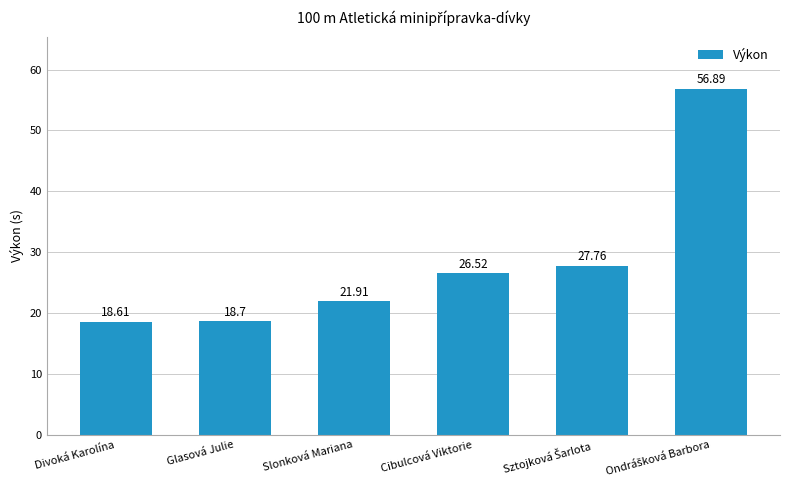

What is the average value?

28.4